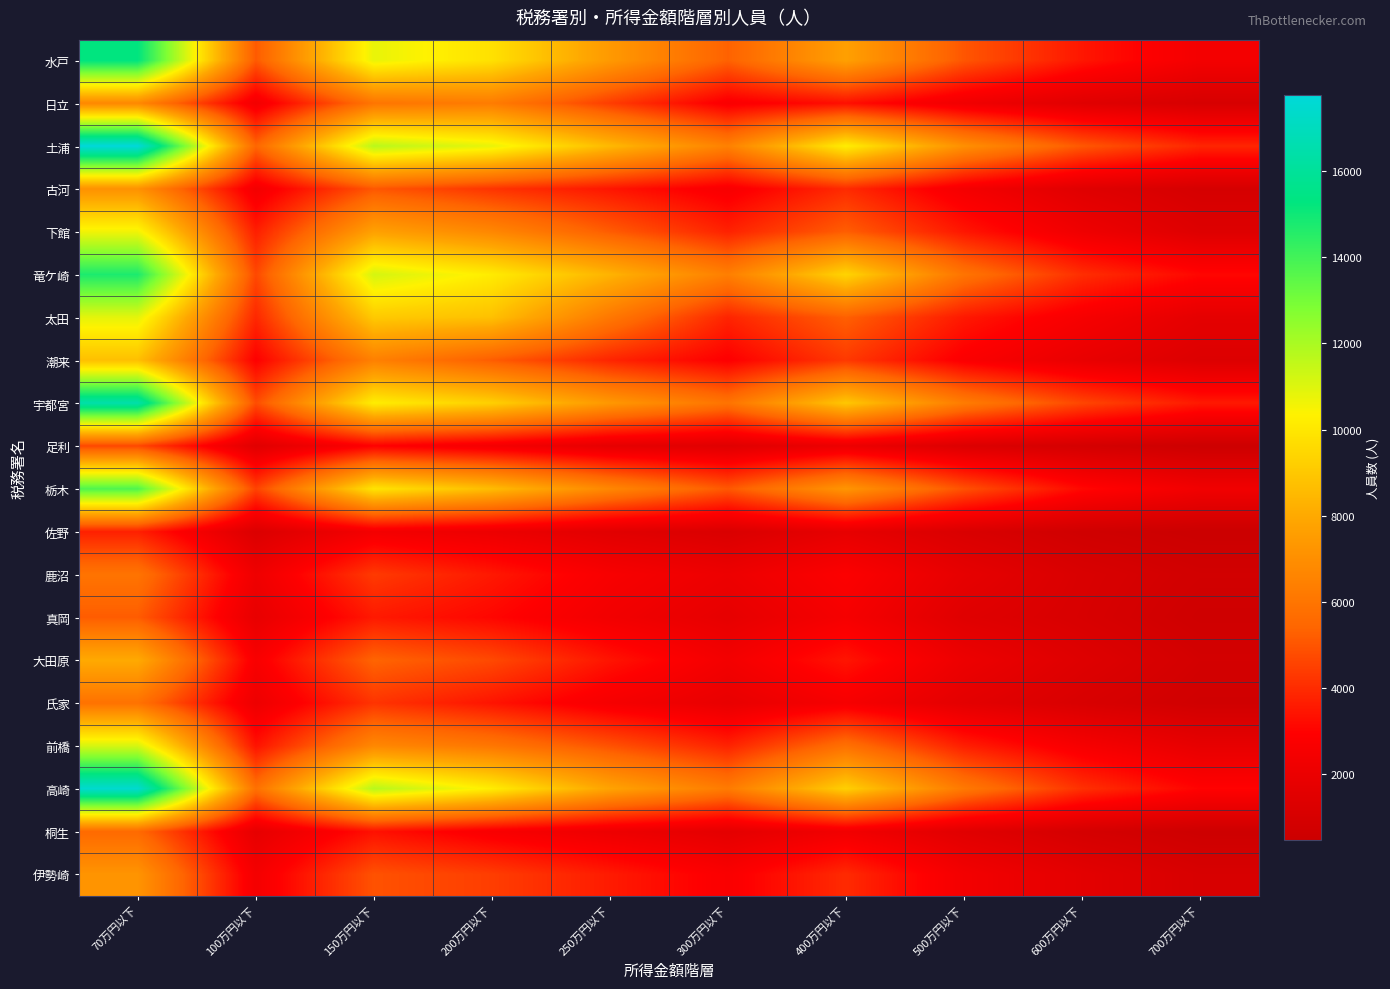

Which series has the largest total across all categories?

土浦